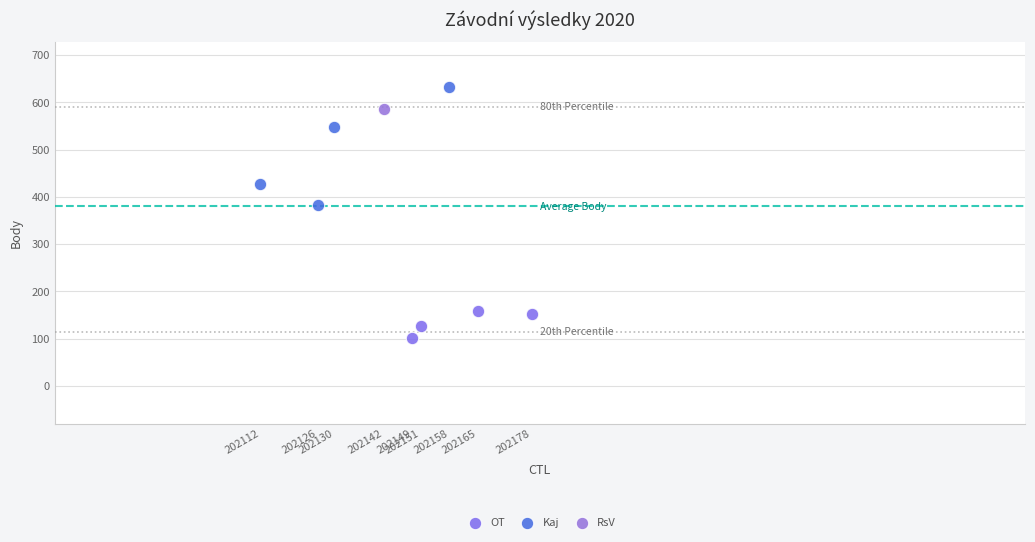

Which series reaches the minimum Y coordinate?

OT